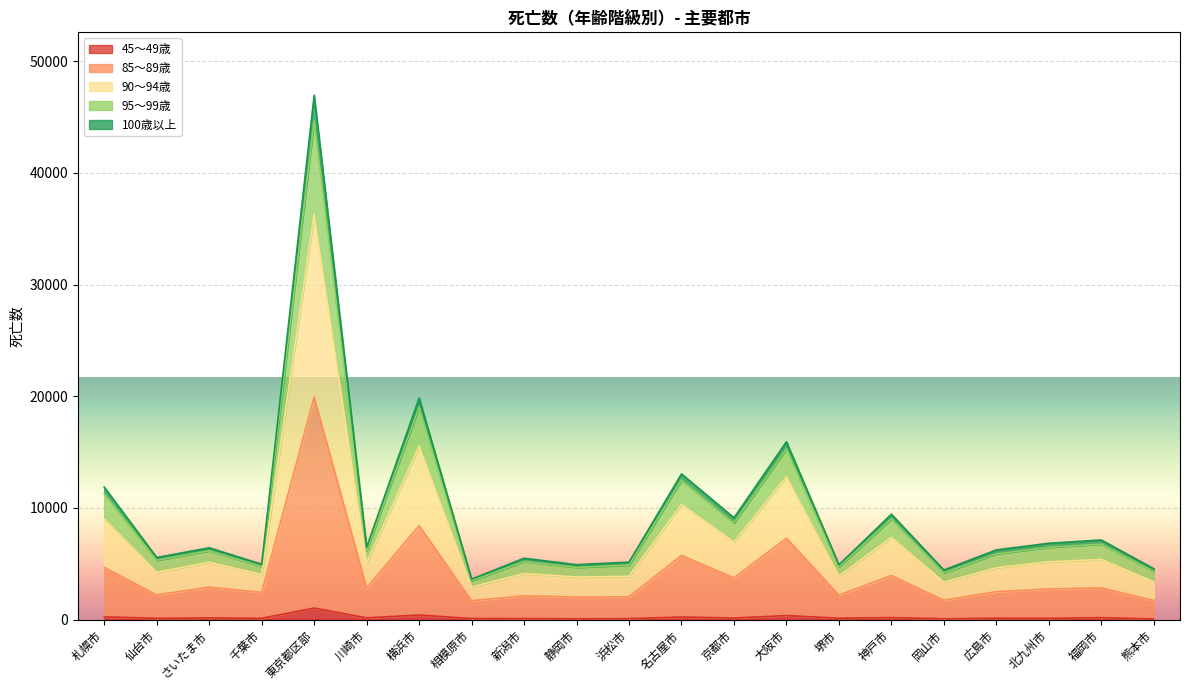

What are all the series names shown in the legend?

45～49歳, 85～89歳, 90～94歳, 95～99歳, 100歳以上